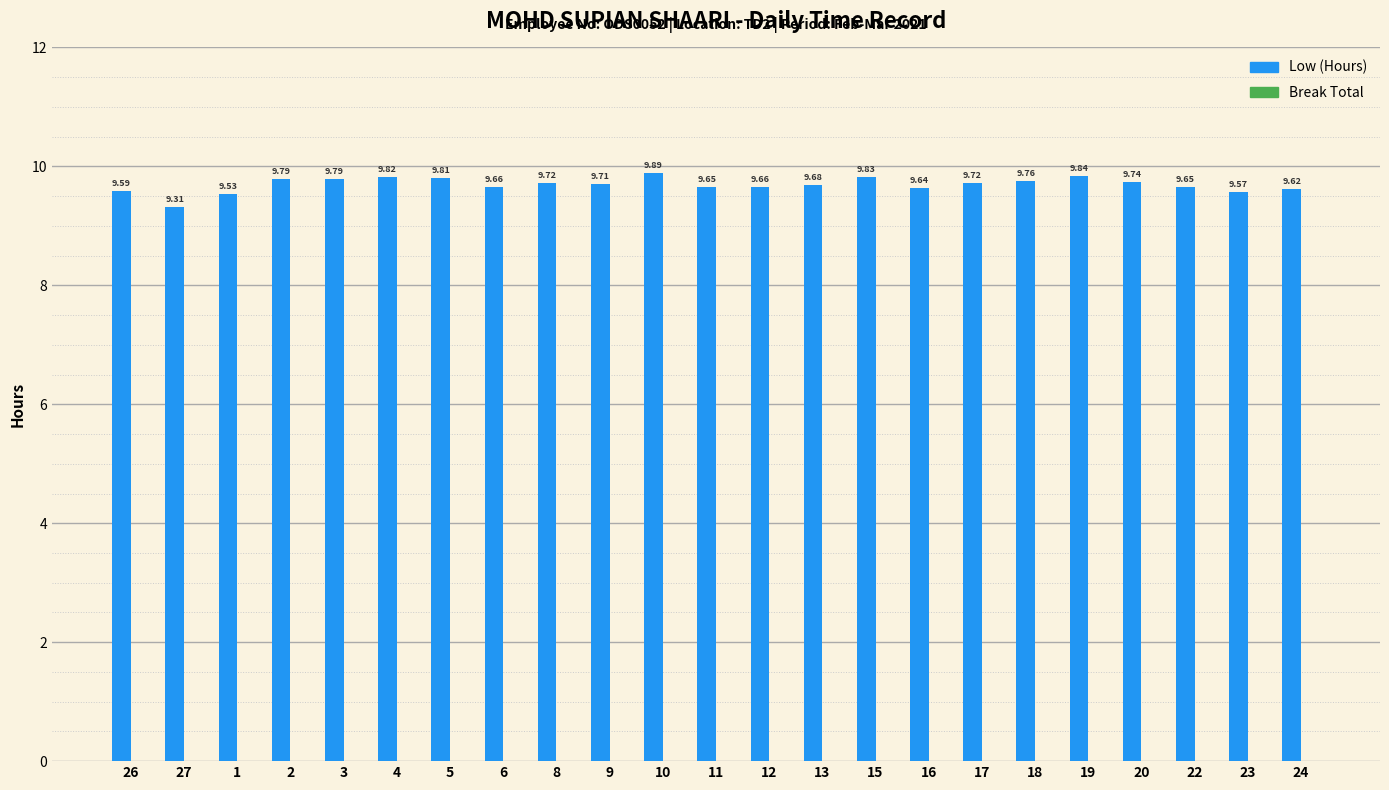

What is the ratio of the value at 6 to the value at 12?

1.0